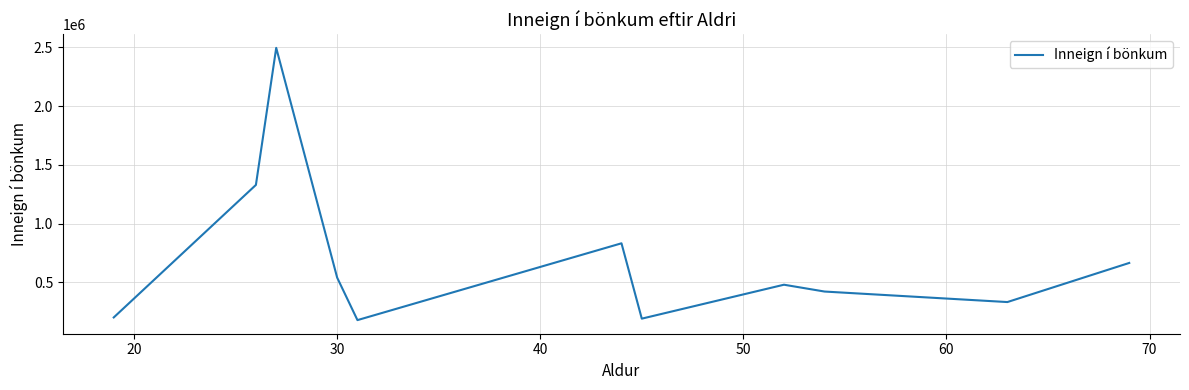

What is the minimum value shown in the chart?

179067.9